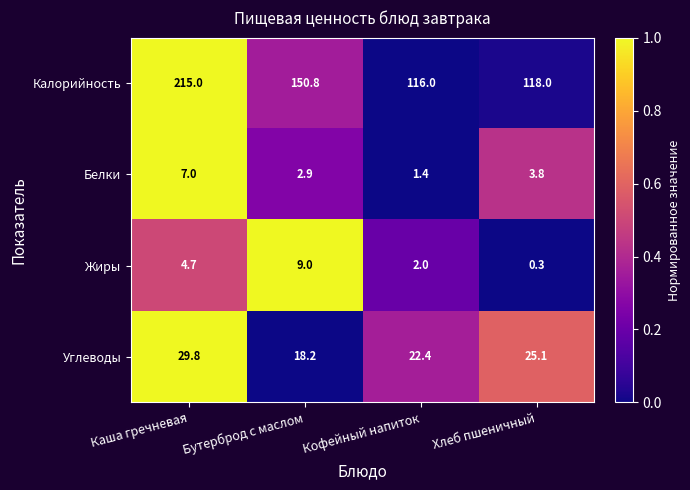

Which series has the largest range (max minus min)?

Калорийность